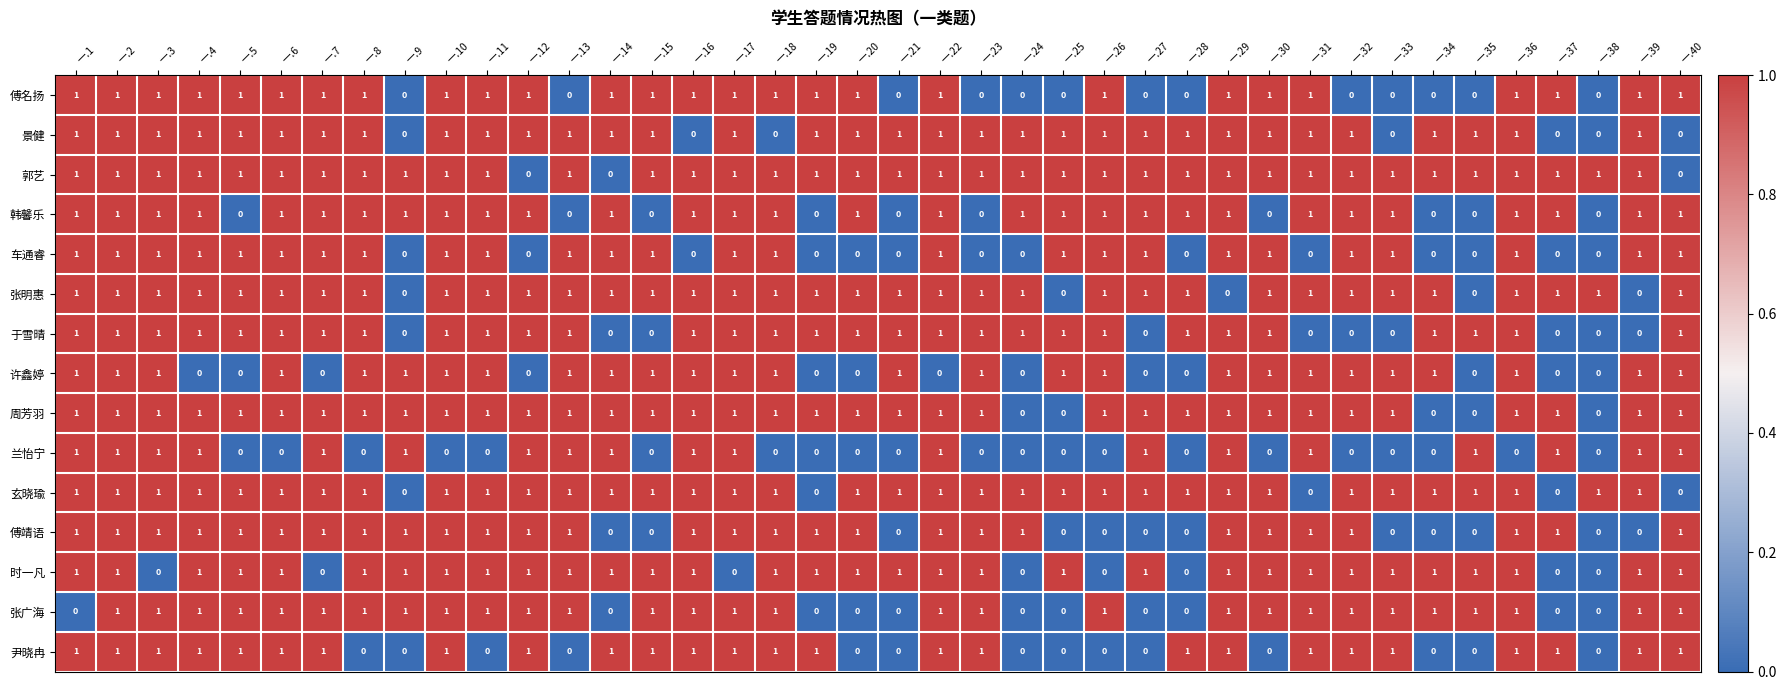

At how many categories does at least one series exceed 0?

40